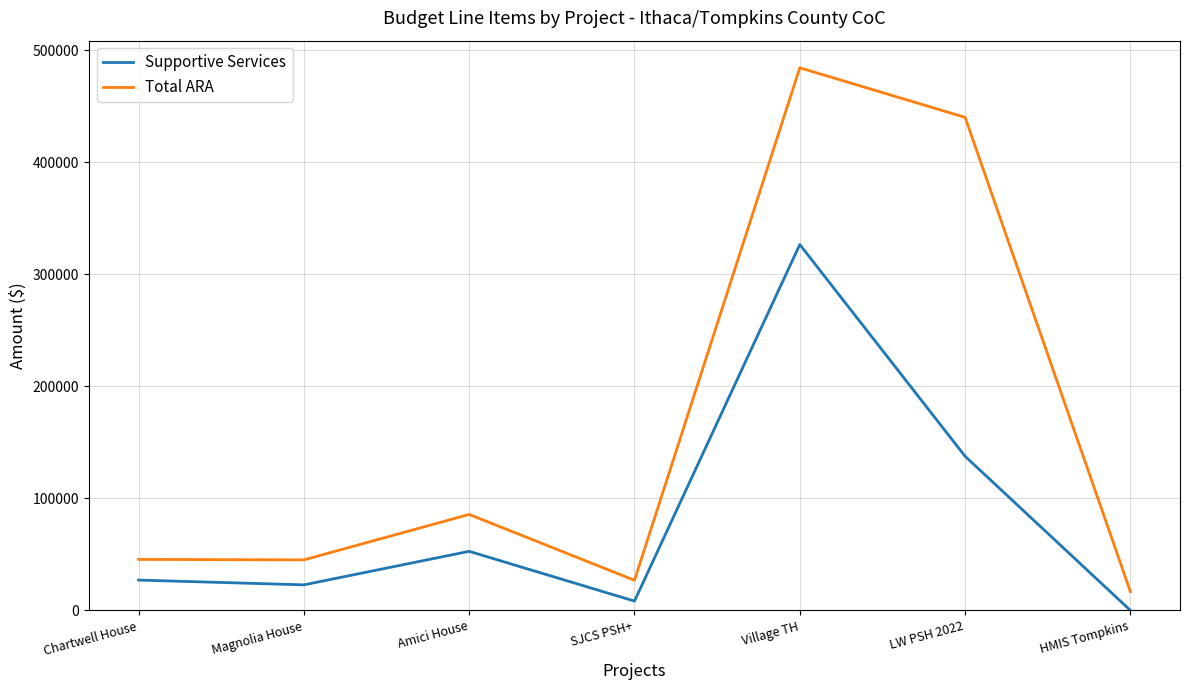

What is the difference between the second highest and minimum values in the Supportive Services series?

137529